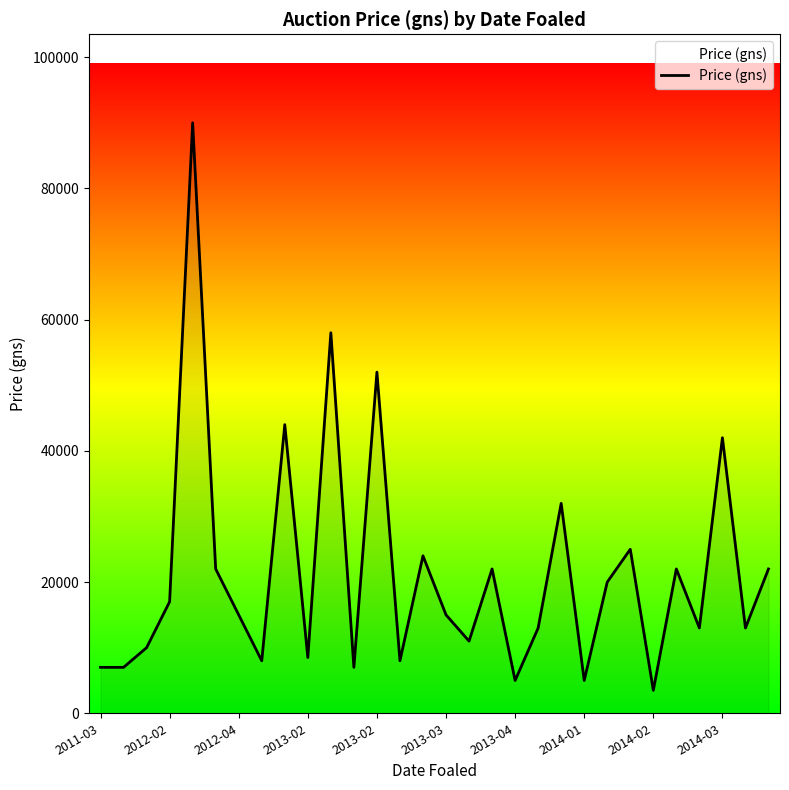

Does the chart have visible grid lines?

No